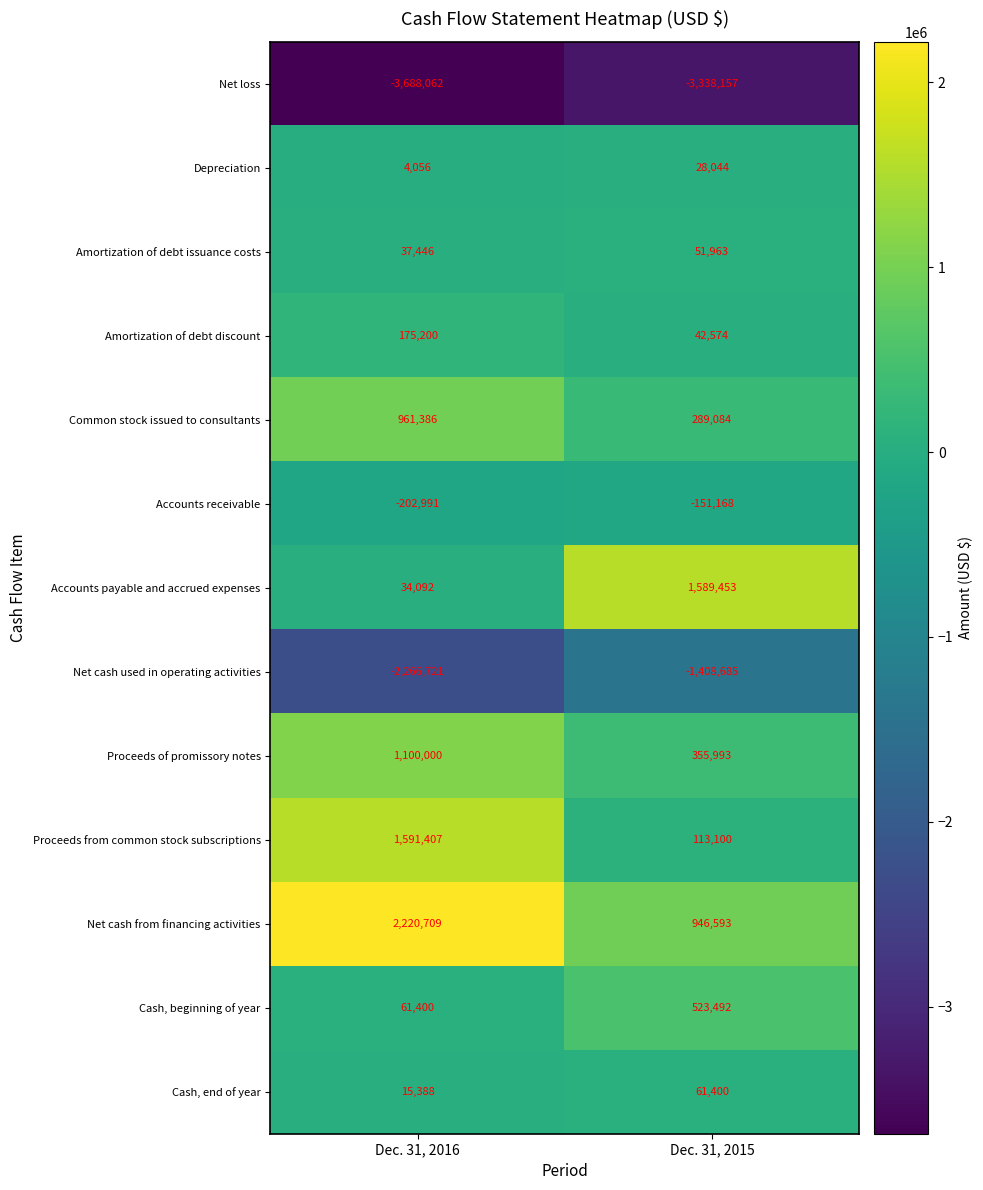

Reading left to right, transcribe all the data shown in this chart.

Net loss: -3688062	-3338157
Depreciation: 4056	28044
Amortization of debt issuance costs: 37446	51963
Amortization of debt discount: 175200	42574
Common stock issued to consultants: 961386	289084
Accounts receivable: -202991	-151168
Accounts payable and accrued expenses: 34092	1589453
Net cash used in operating activities: -2266721	-1408685
Proceeds of promissory notes: 1100000	355993
Proceeds from common stock subscriptions: 1591407	113100
Net cash from financing activities: 2220709	946593
Cash, beginning of year: 61400	523492
Cash, end of year: 15388	61400